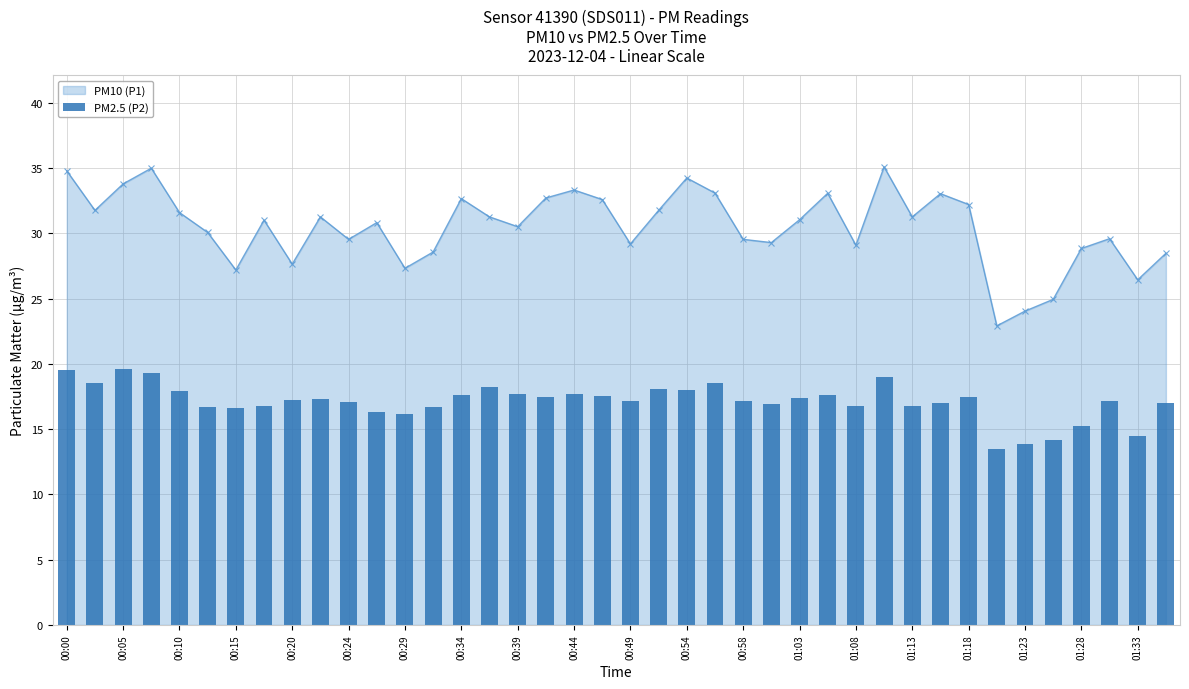

At which label does the data first exceed 17?

00:00